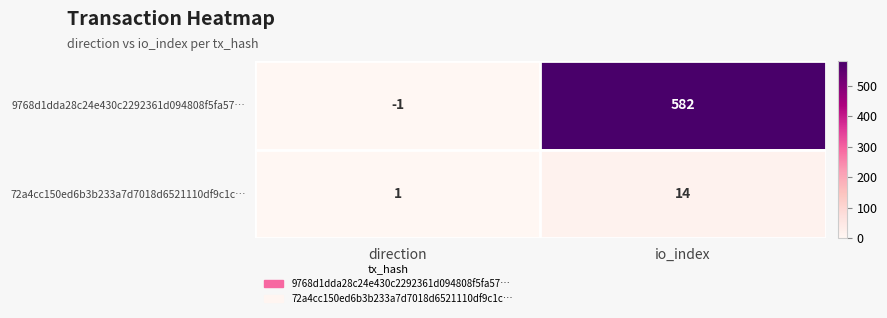

Read the 72a4cc150ed6b3b233a7d7018d6521110df9c1c… value at io_index, to the nearest 5.

15